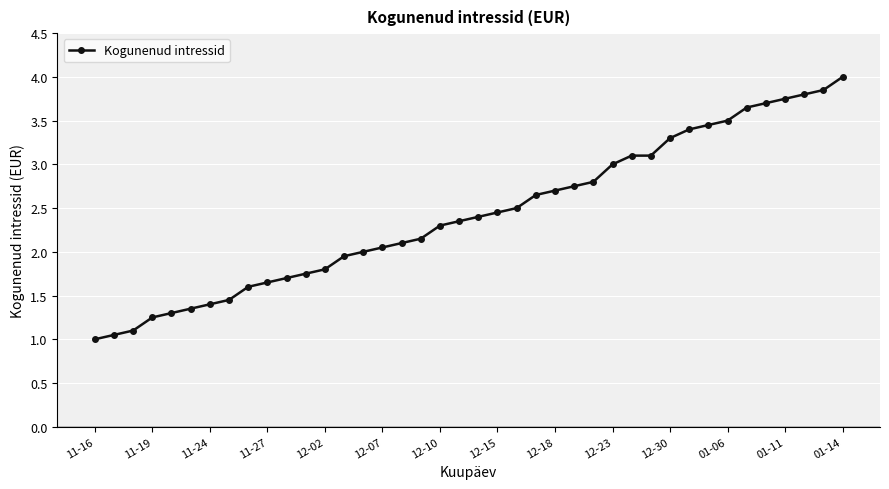

Does the chart display data point markers on the line(s)?

Yes